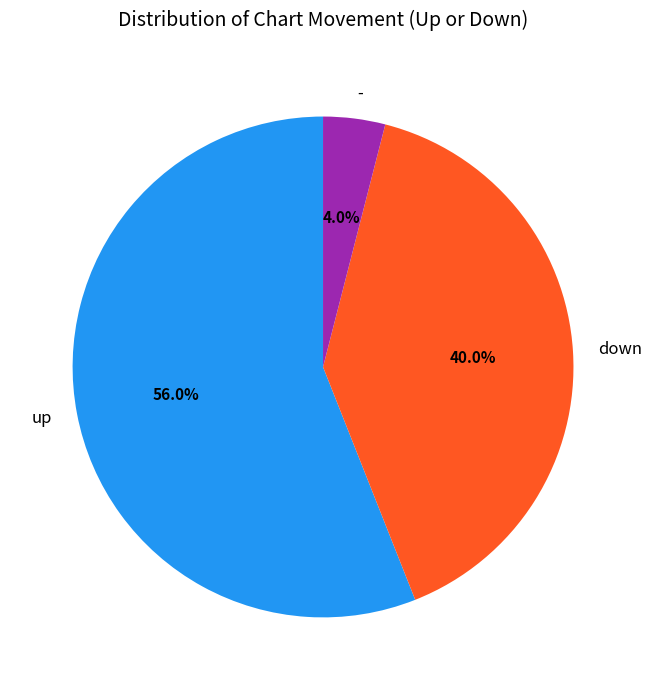

How many segments does this pie chart have?

3